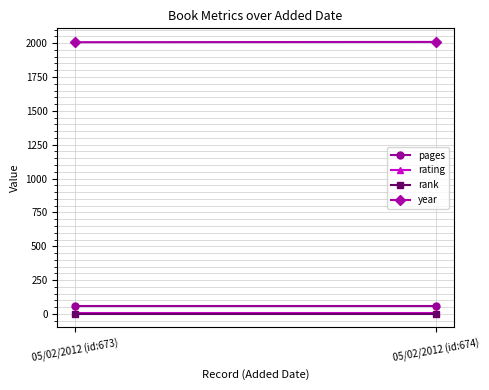

How many data points does each series have?

2